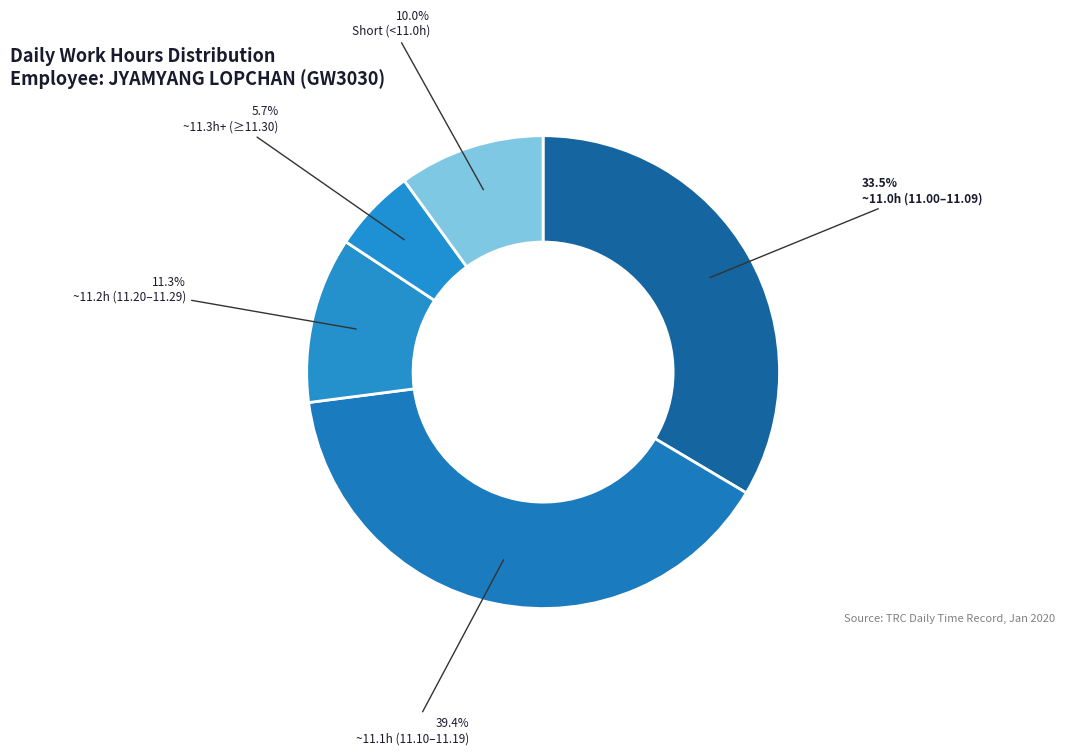

How many slices are in this pie chart?

5